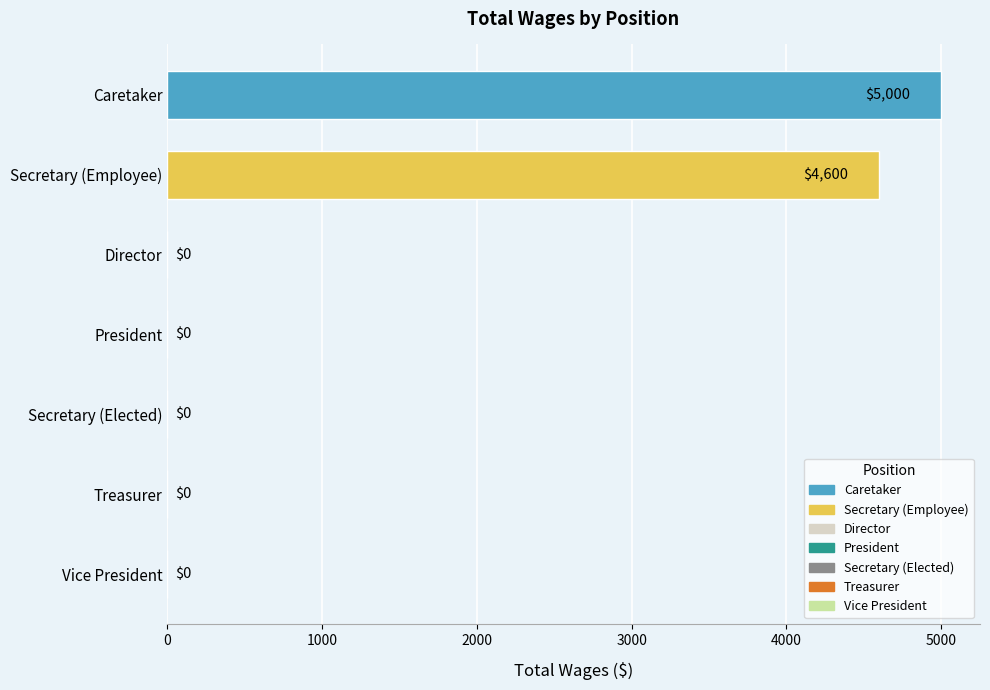

Where is the data nearest to the value 2500?

Secretary (Employee)